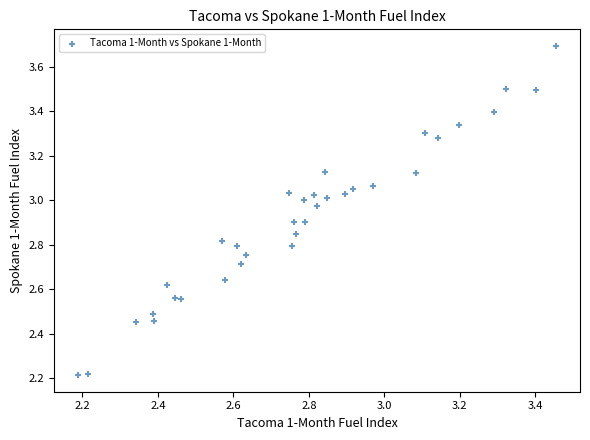

What is the range of X values (max minus min)?

1.3